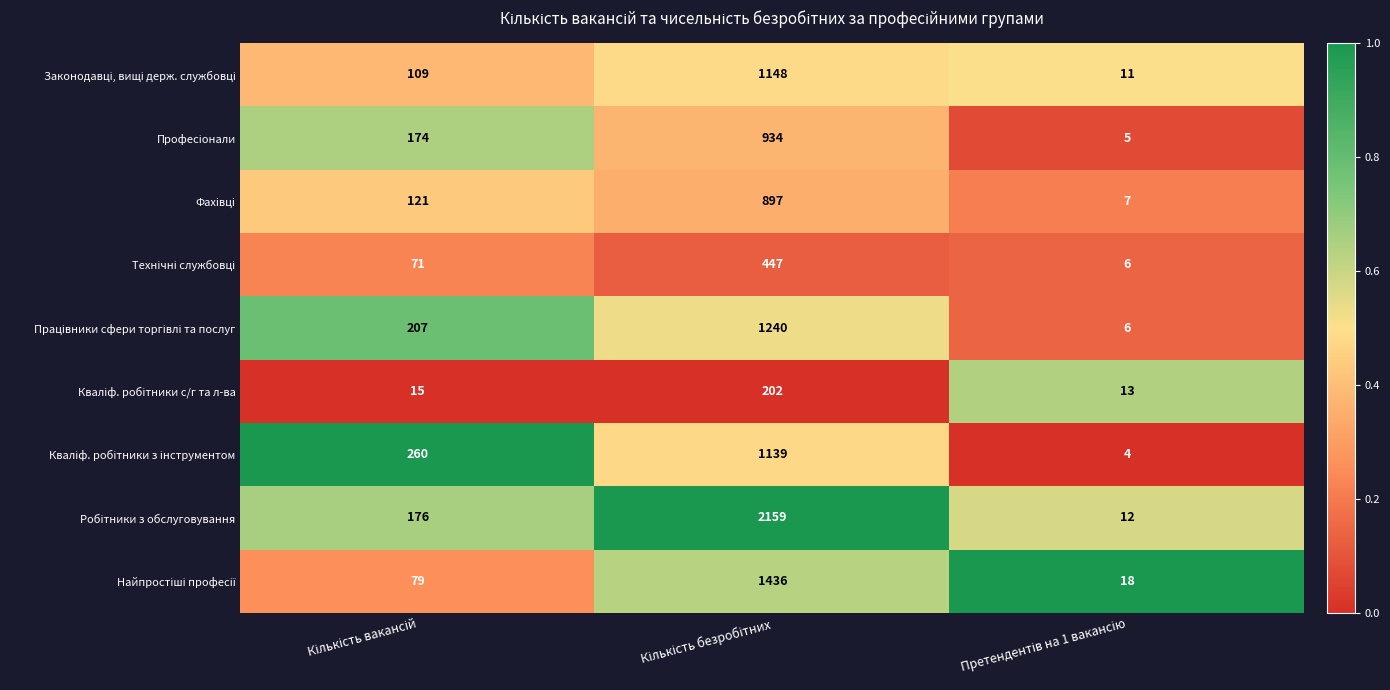

What is the minimum value shown in the chart?

4